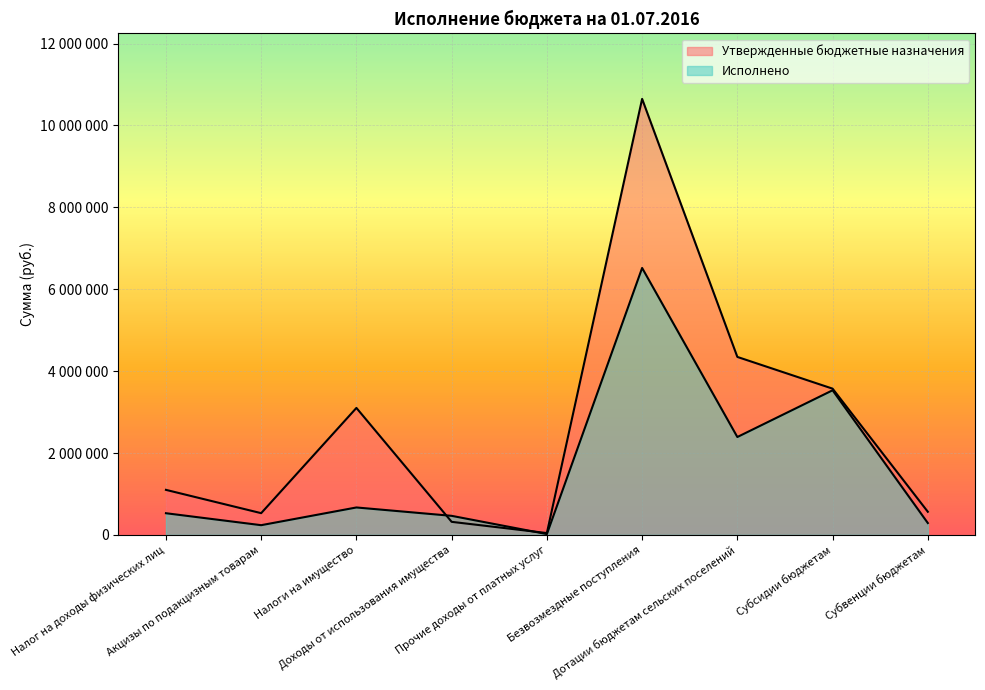

What are all the series names shown in the legend?

Утвержденные бюджетные назначения, Исполнено